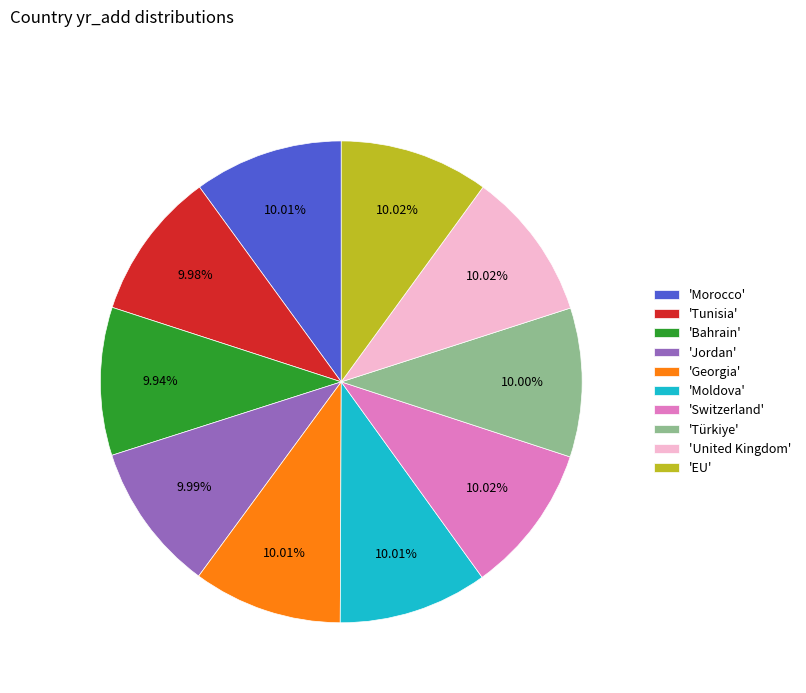

Combined, do 'United Kingdom' and 'Bahrain' account for over 50%?

No